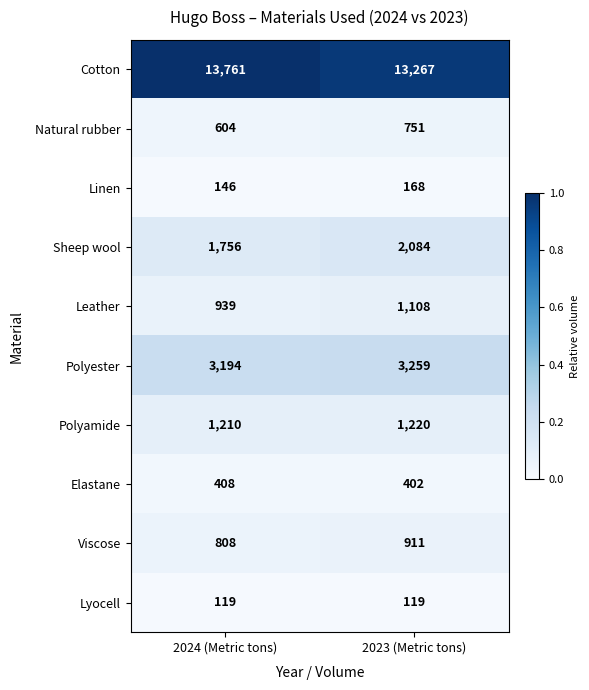

Reading right to left, transcribe all the data shown in this chart.

Cotton: 2023 (Metric tons)=13267	2024 (Metric tons)=13761
Natural rubber: 2023 (Metric tons)=751	2024 (Metric tons)=604
Linen: 2023 (Metric tons)=168	2024 (Metric tons)=146
Sheep wool: 2023 (Metric tons)=2084	2024 (Metric tons)=1756
Leather: 2023 (Metric tons)=1108	2024 (Metric tons)=939
Polyester: 2023 (Metric tons)=3259	2024 (Metric tons)=3194
Polyamide: 2023 (Metric tons)=1220	2024 (Metric tons)=1210
Elastane: 2023 (Metric tons)=402	2024 (Metric tons)=408
Viscose: 2023 (Metric tons)=911	2024 (Metric tons)=808
Lyocell: 2023 (Metric tons)=119	2024 (Metric tons)=119